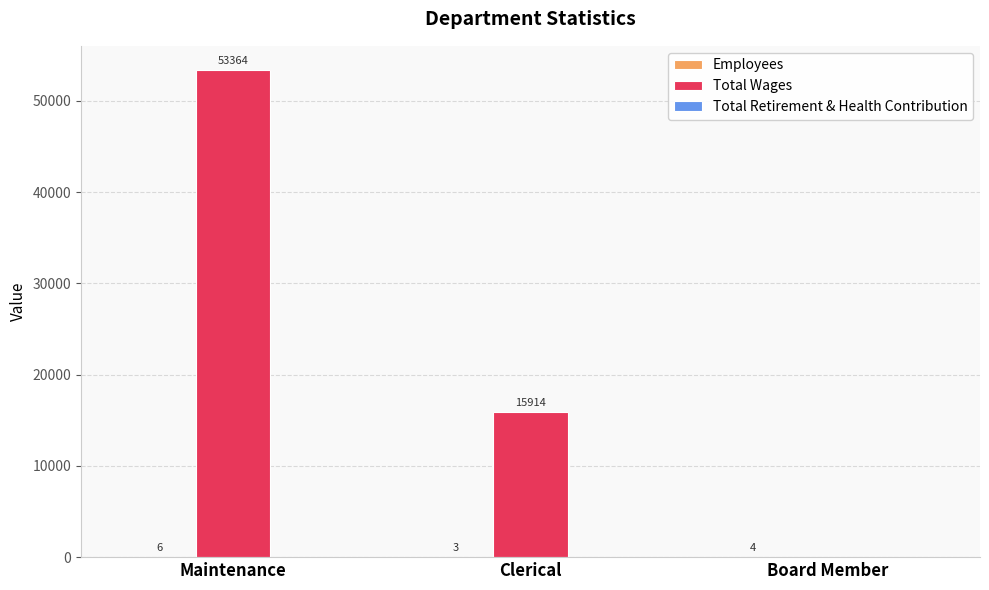

Which series has the largest range (max minus min)?

Total Wages